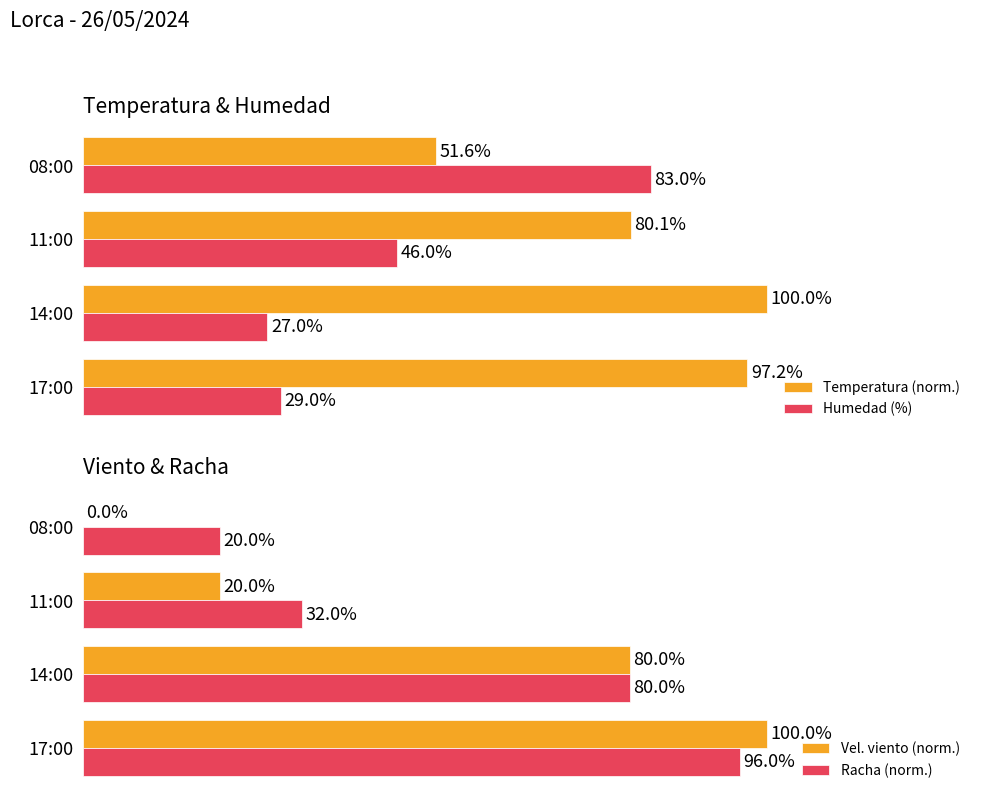

Is the value of Racha (norm.) at 17:00 greater than the value of Vel. viento (norm.) at 17:00?

No